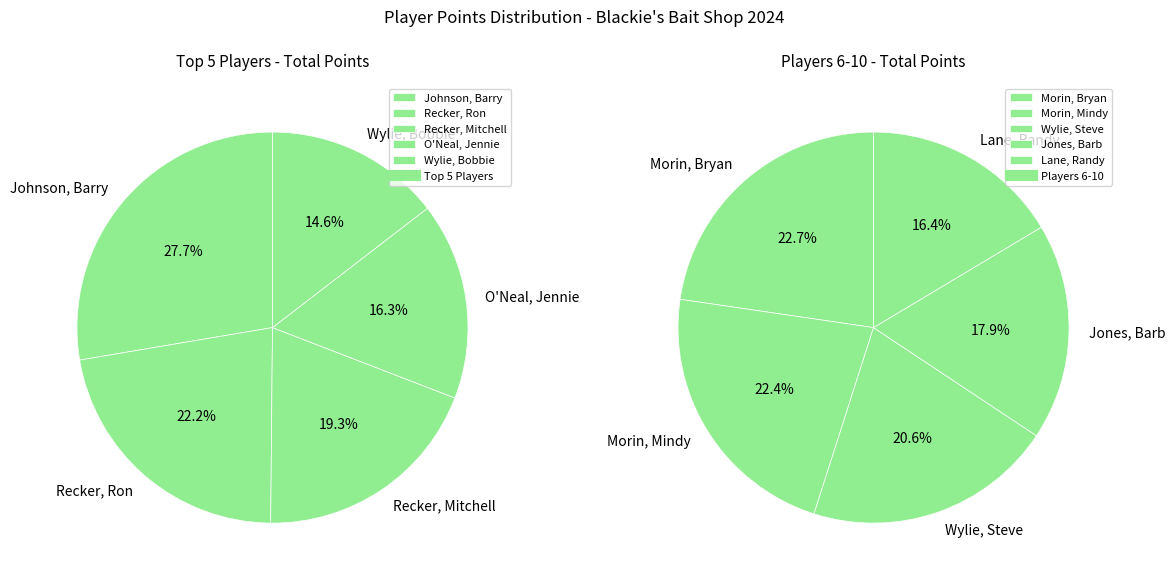

Is there any slice that represents more than half of the pie?

No